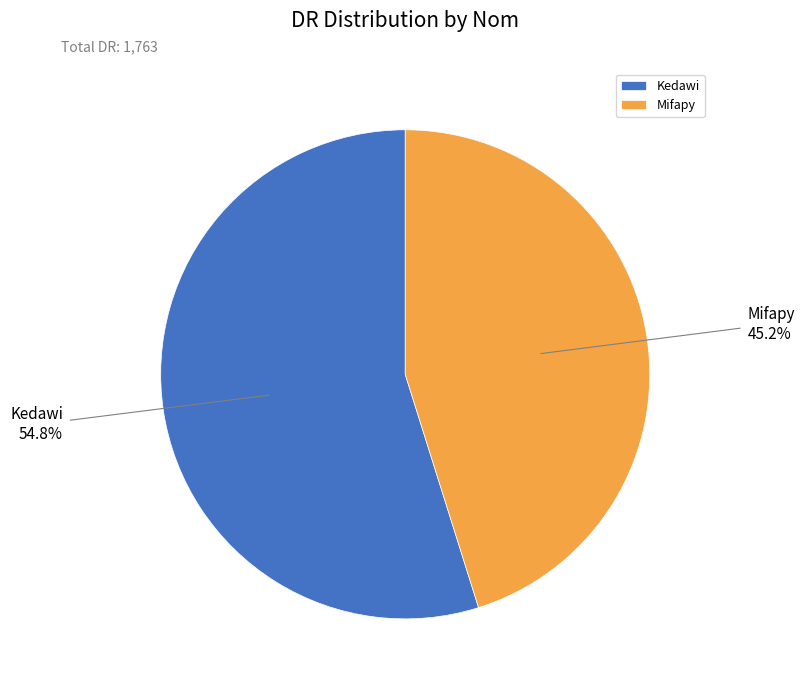

Rank the categories by value from lowest to highest.

Mifapy, Kedawi